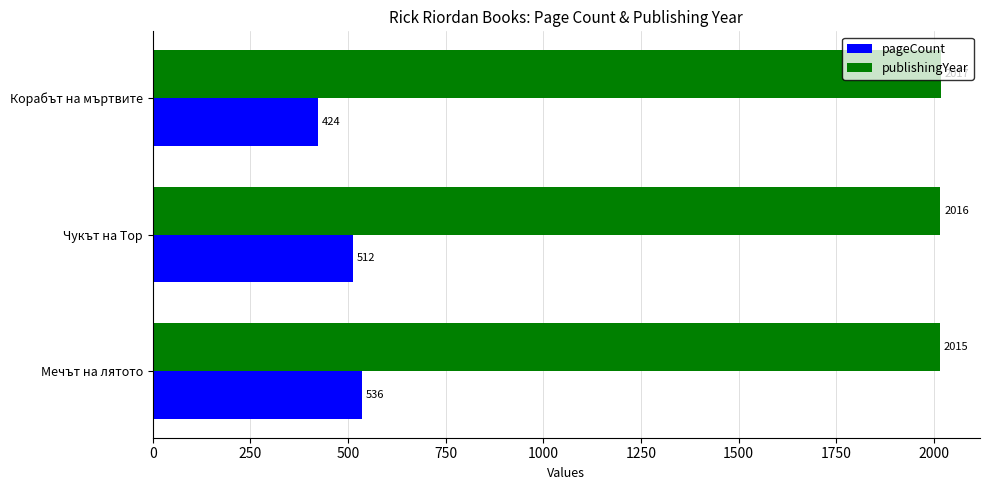

Is it true that publishingYear equals 3081 at Корабът на мъртвите?

False